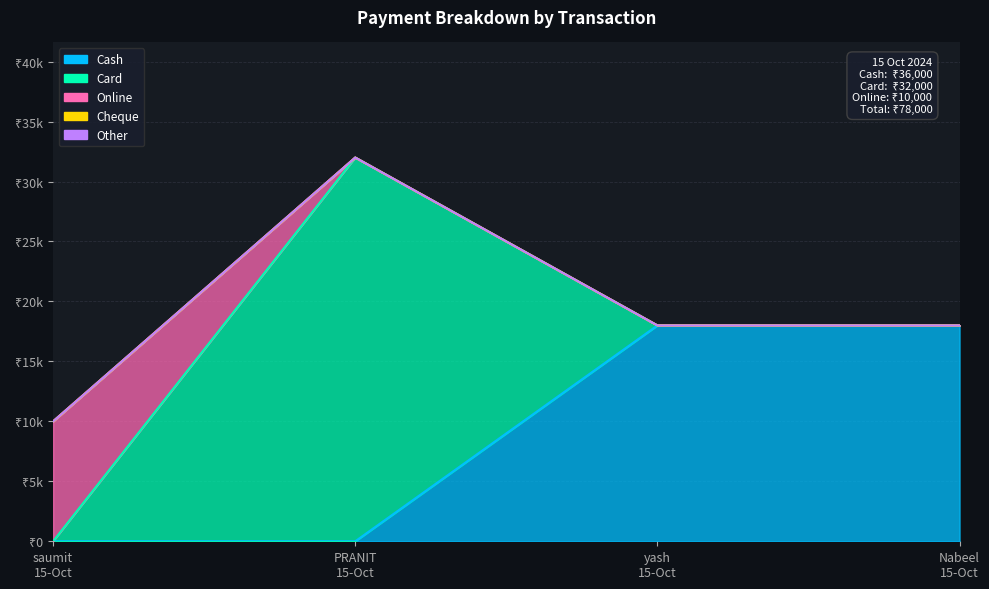

Does the chart have visible grid lines?

Yes